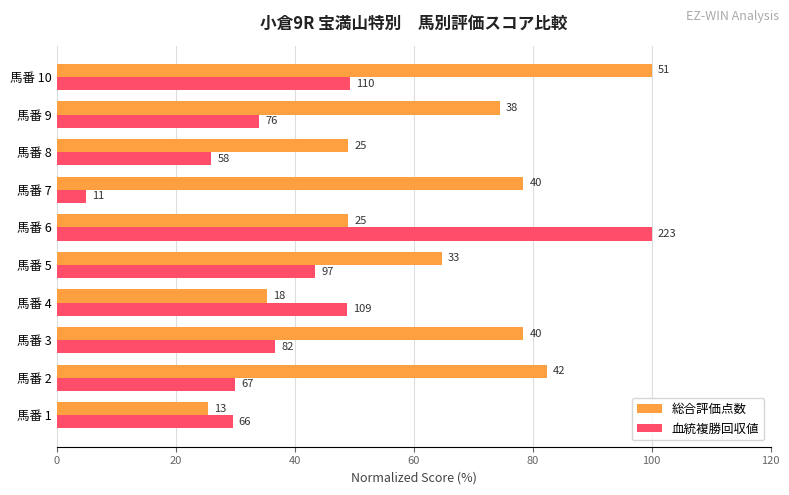

What are all the series names shown in the legend?

総合評価点数, 血統複勝回収値